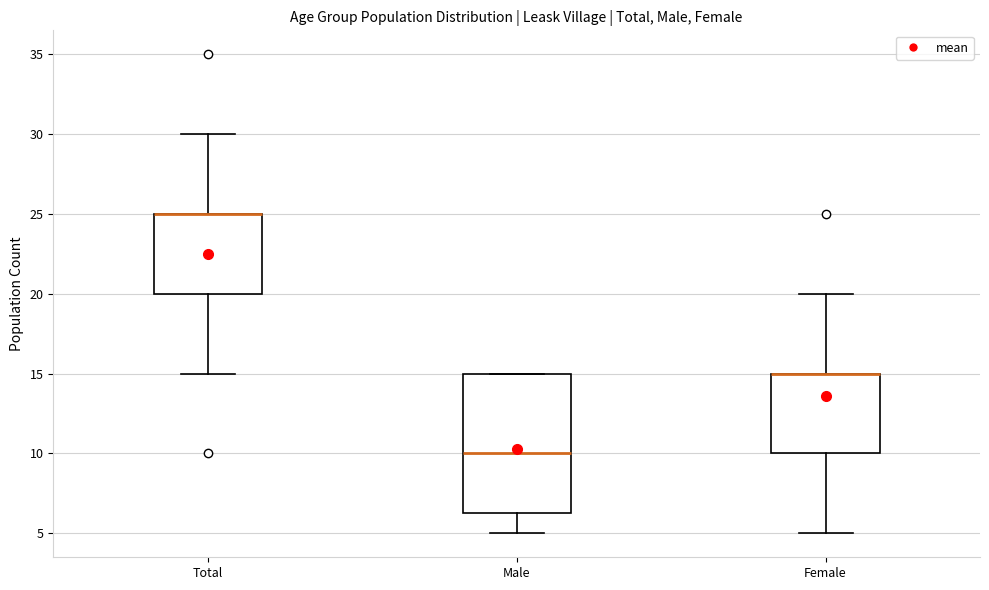

Reading left to right, transcribe this box plot: for each box, give where its median line is, the range the box spans, and where its two whiskers end, as read against the y-axis. The values are not printed on the chart, so give them approximately, as read against the axis.

Total: median 25.0 (drawn on the box's upper edge), box 20.0 to 25.0, whiskers 15.0 to 30.0
Male: median 10.0, box 6.5 to 15.0, whiskers 5.0 to 15.0
Female: median 15.0 (drawn on the box's upper edge), box 10.0 to 15.0, whiskers 5.0 to 20.0